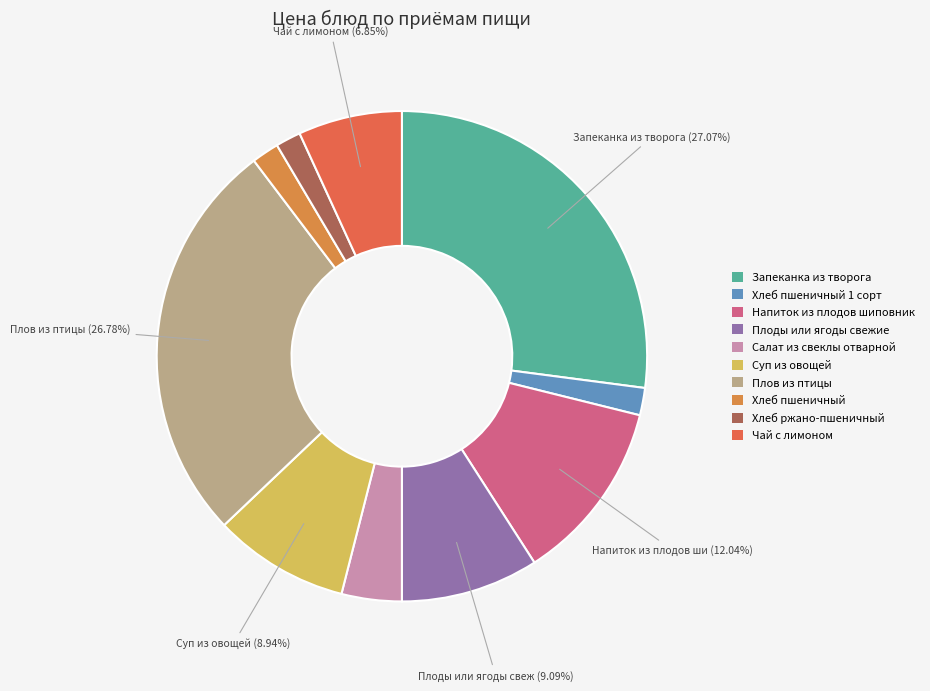

What is the largest slice in the pie chart?

Запеканка из творога